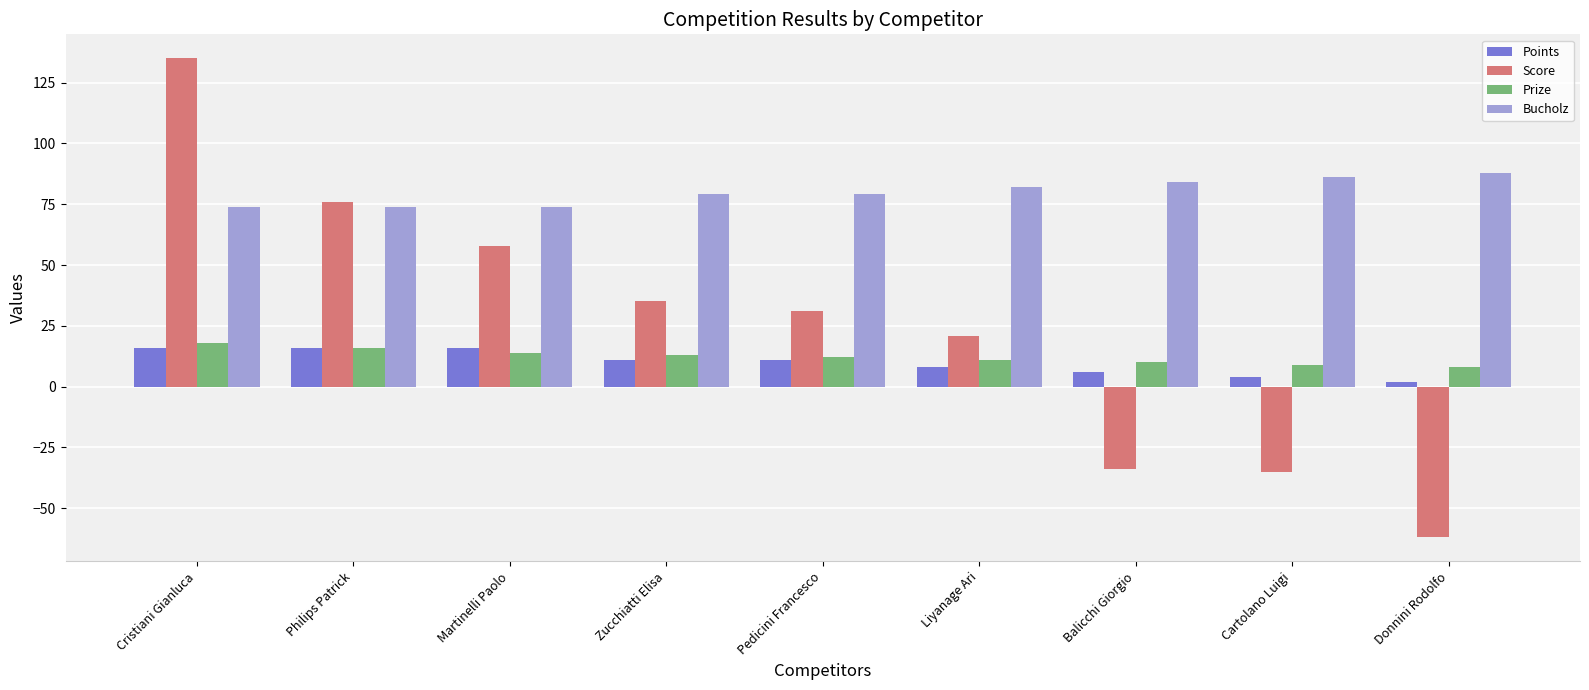

What is the difference between the maximum and minimum values in the Bucholz series?

14